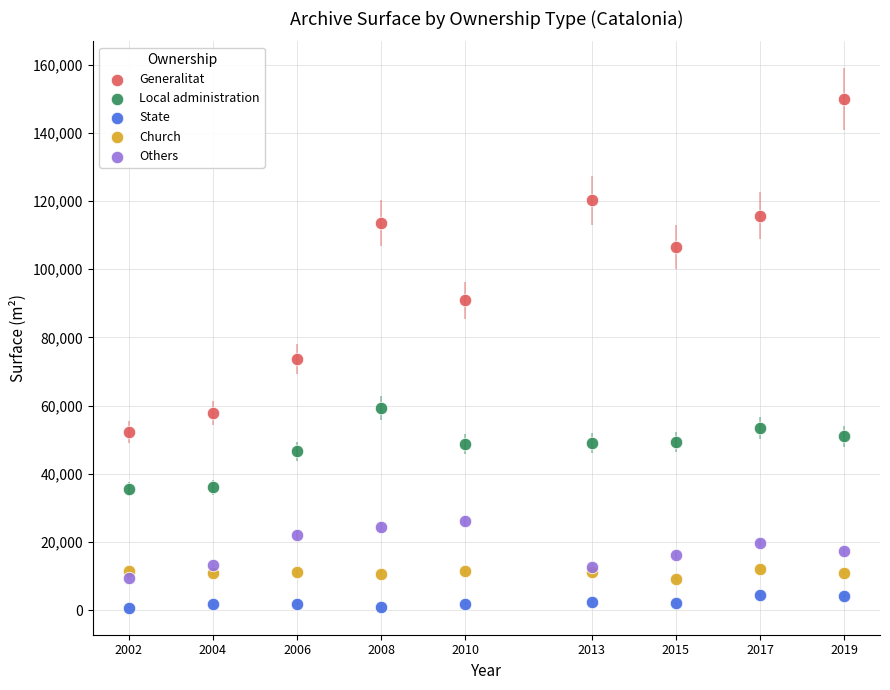

Which series contains the highest Y value?

Generalitat